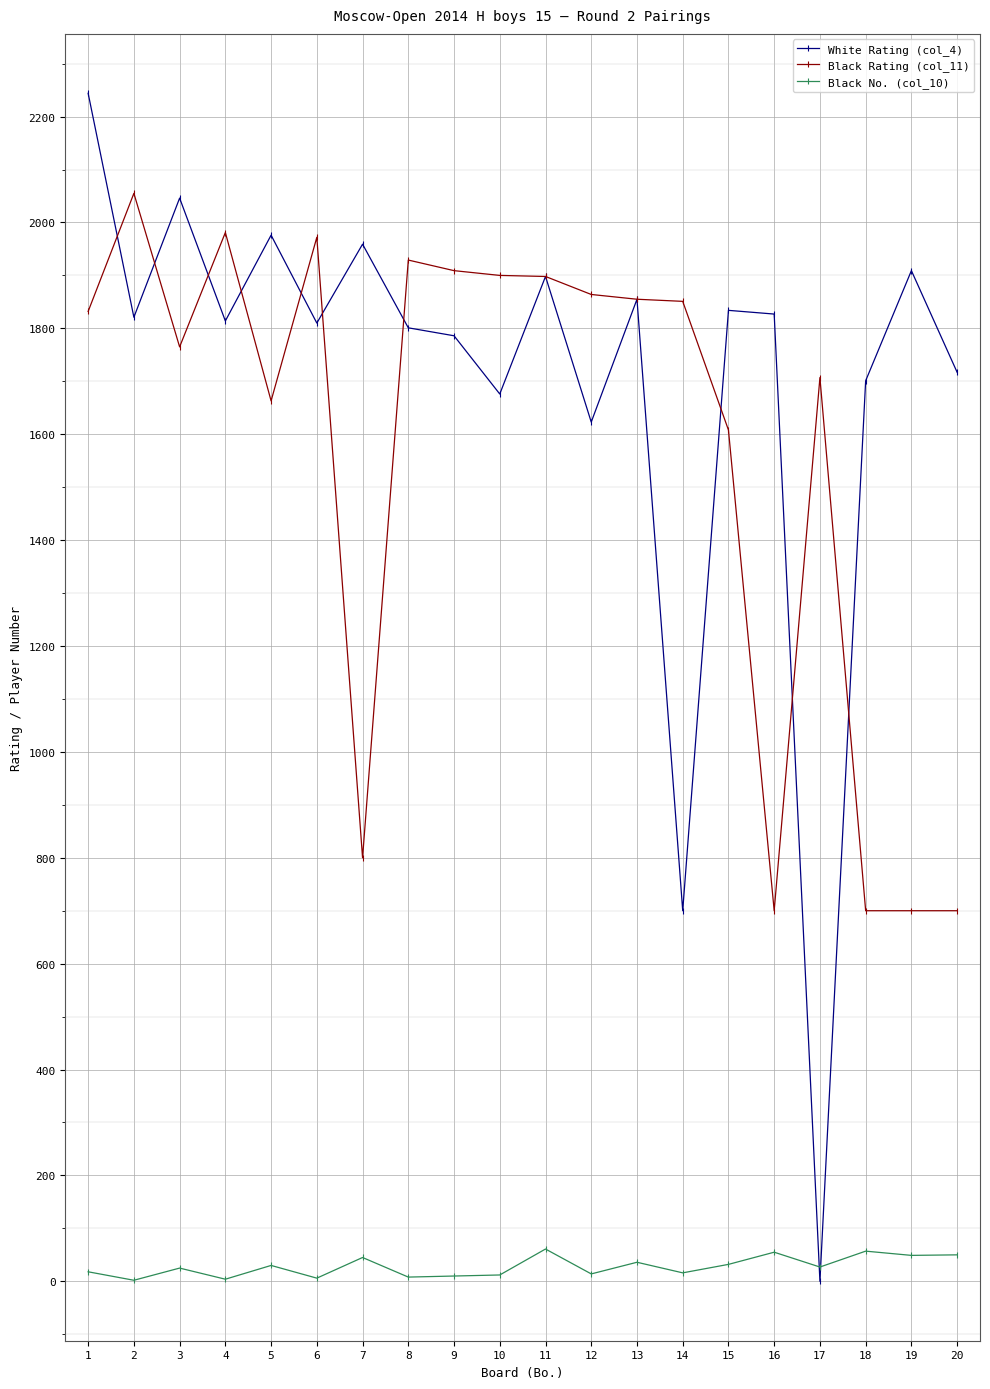

Between 7 and 17, which series saw the biggest shift?

White Rating (col_4)